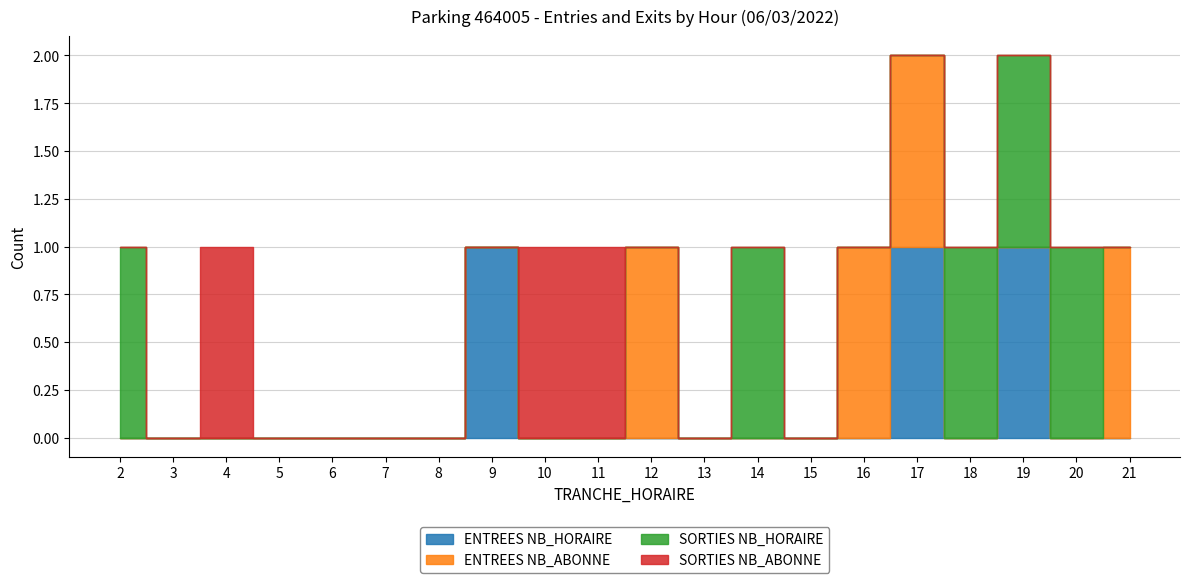

At which category is the sum across all series the highest?

17